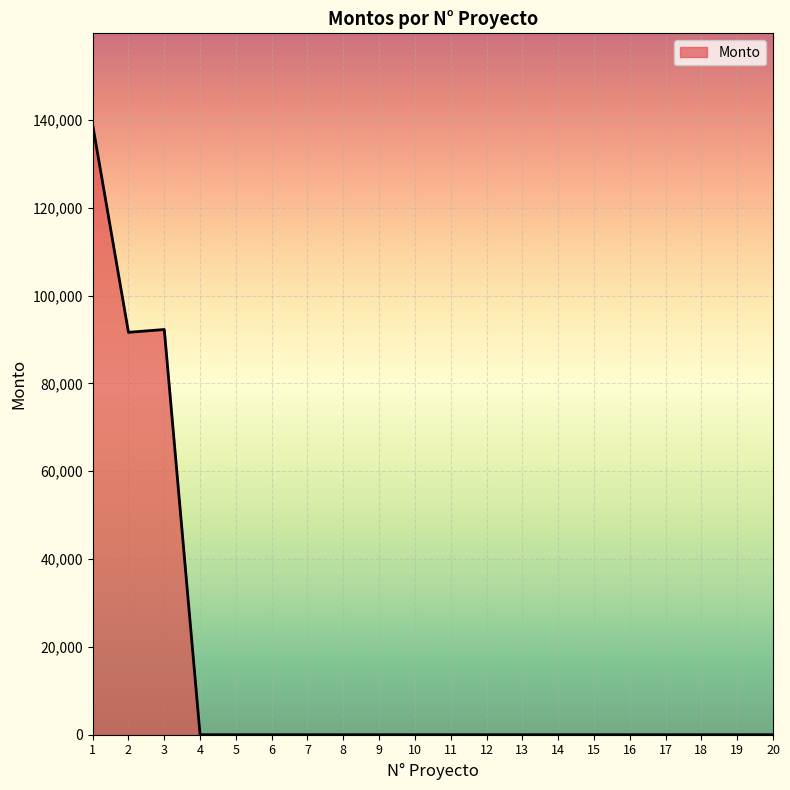

What is the greatest value displayed?

138867.8